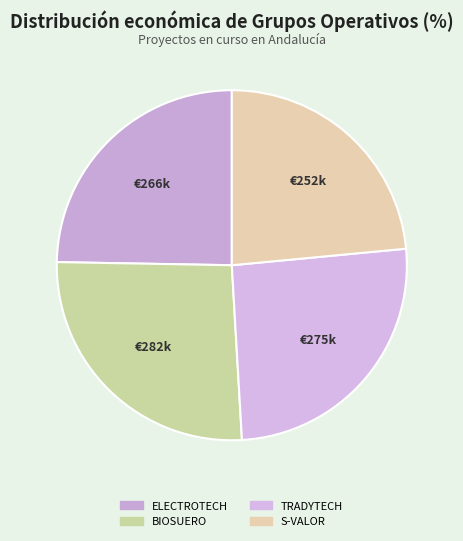

Do ELECTROTECH and S-VALOR together represent more than half of the pie?

No